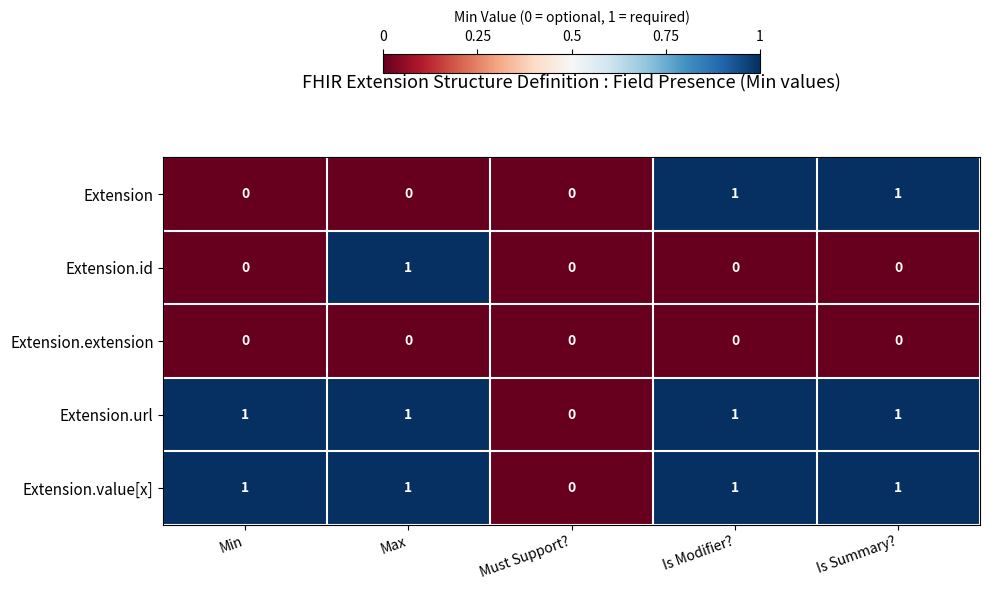

True or false: Extension.id has a value of 0 at Is Modifier?.

True